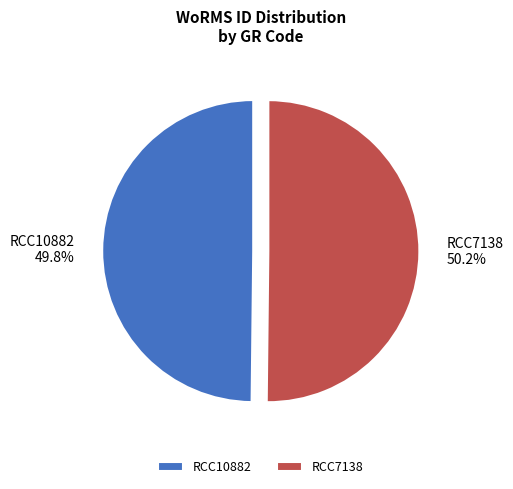

Combined, do RCC7138 and RCC10882 account for over 50%?

Yes